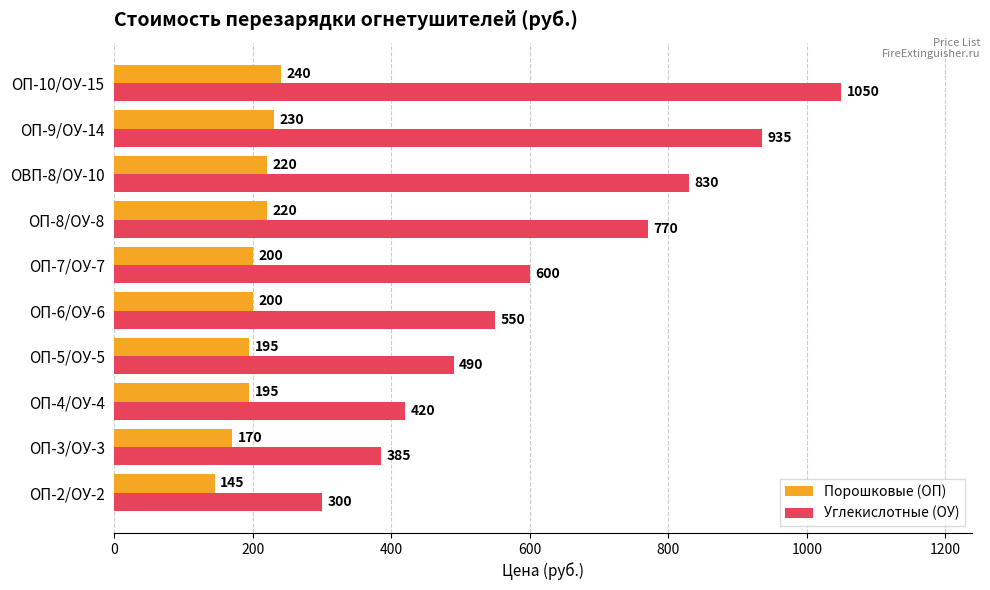

Where is Углекислотные (ОУ) nearest to the value 675?

ОП-7/ОУ-7